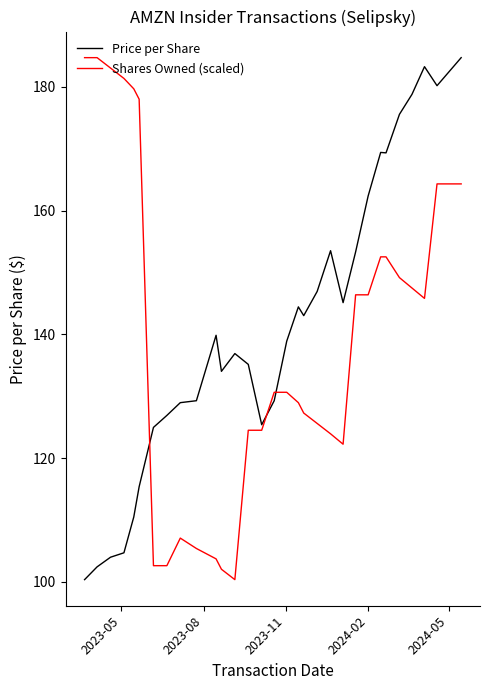

What is the lowest value of the Shares Owned (scaled) series?

100.3